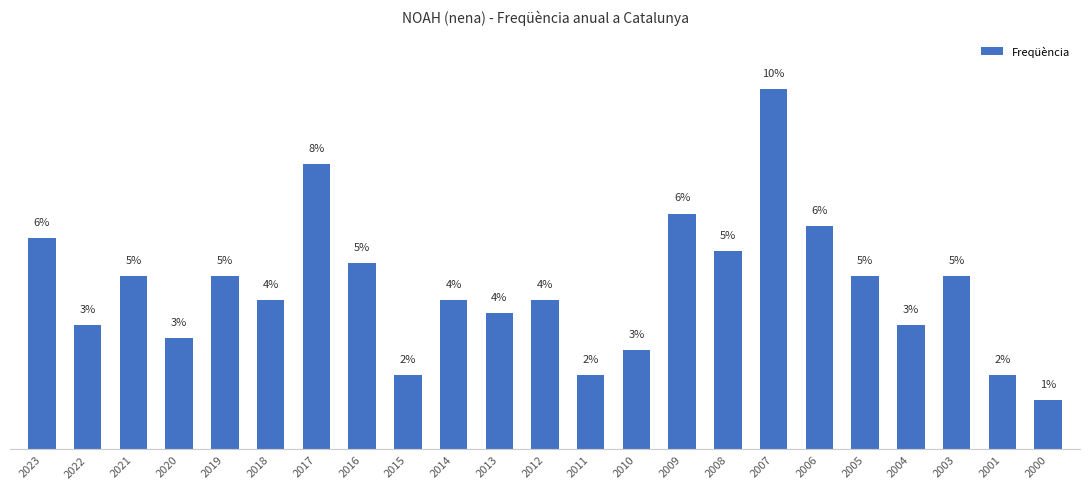

What is the average value?

4.3